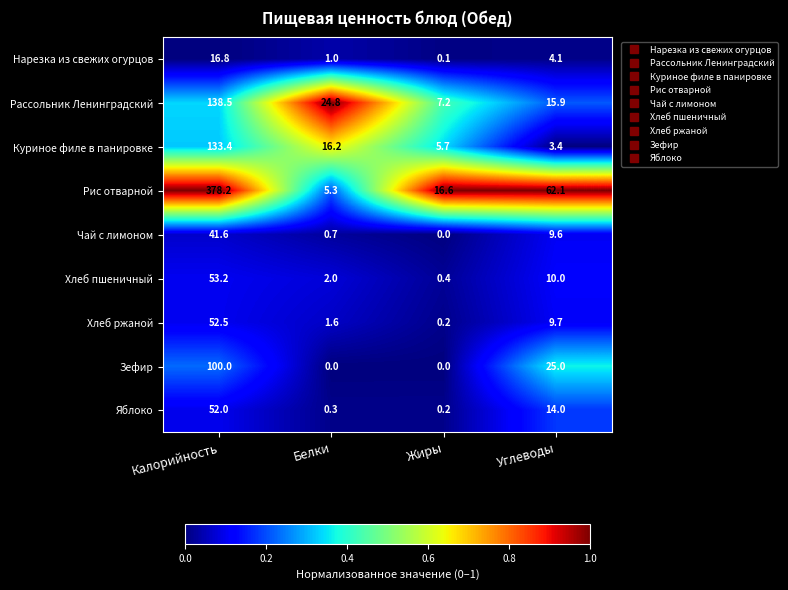

What is the average value of the Чай с лимоном series?

13.0